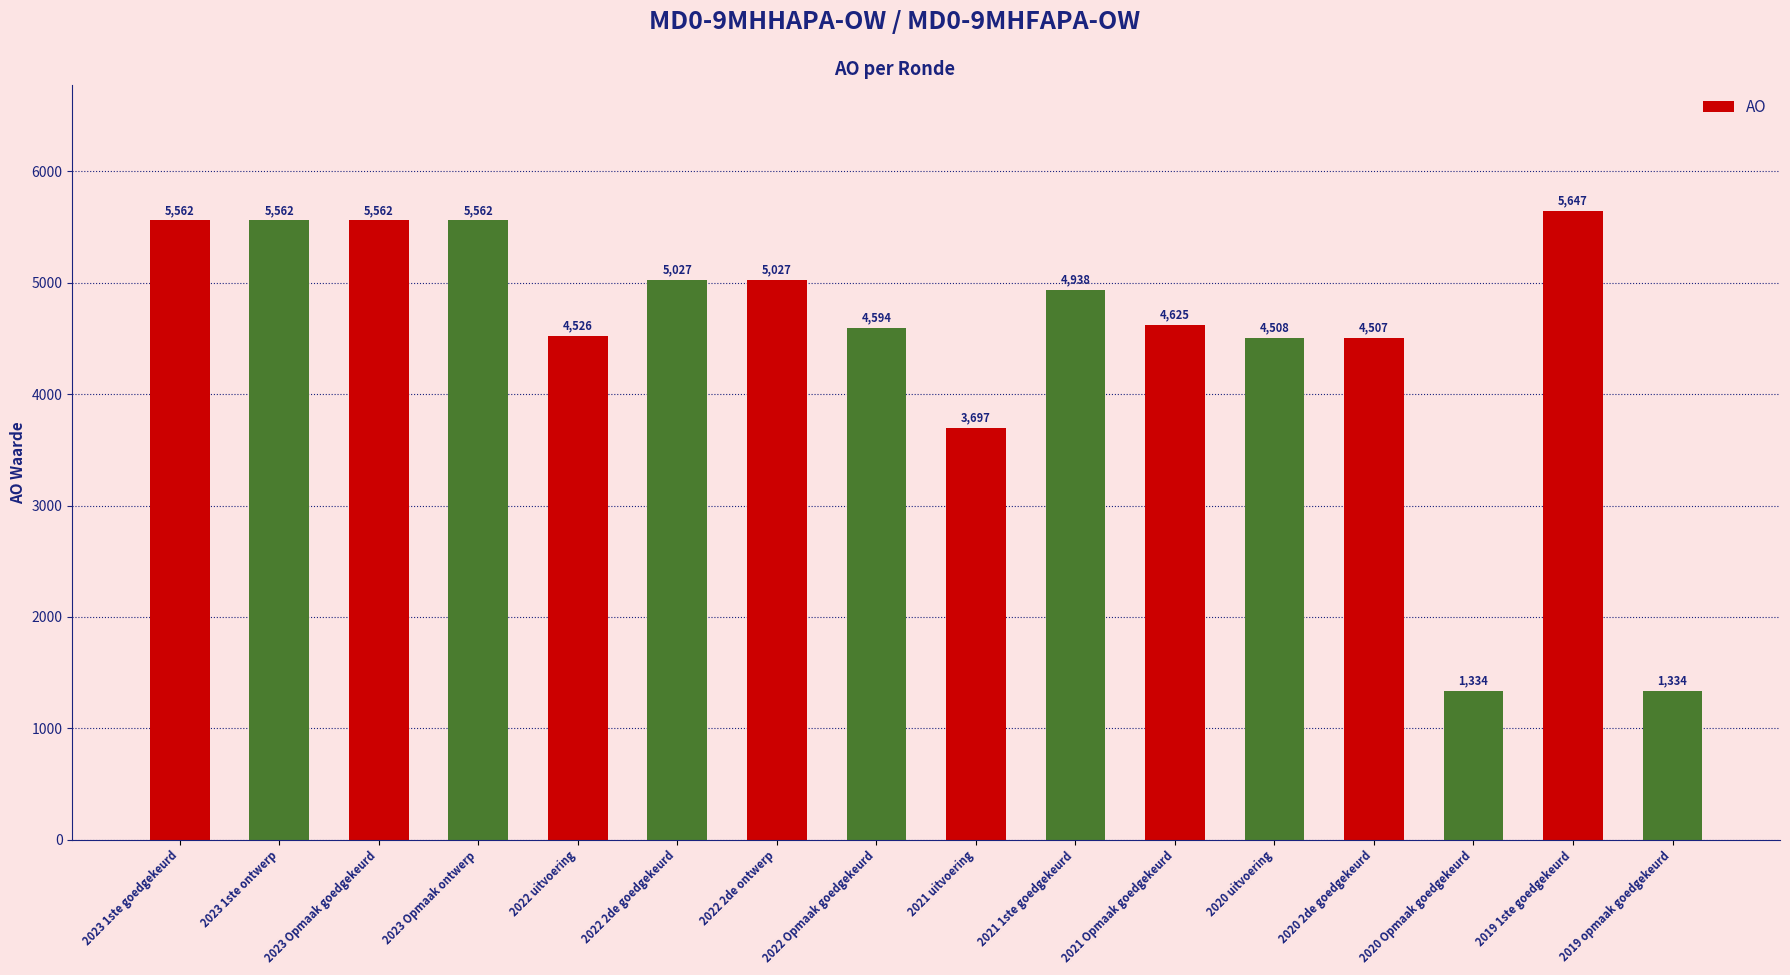

What is the change in value from 2022 2de goedgekeurd to 2020 uitvoering?

-519